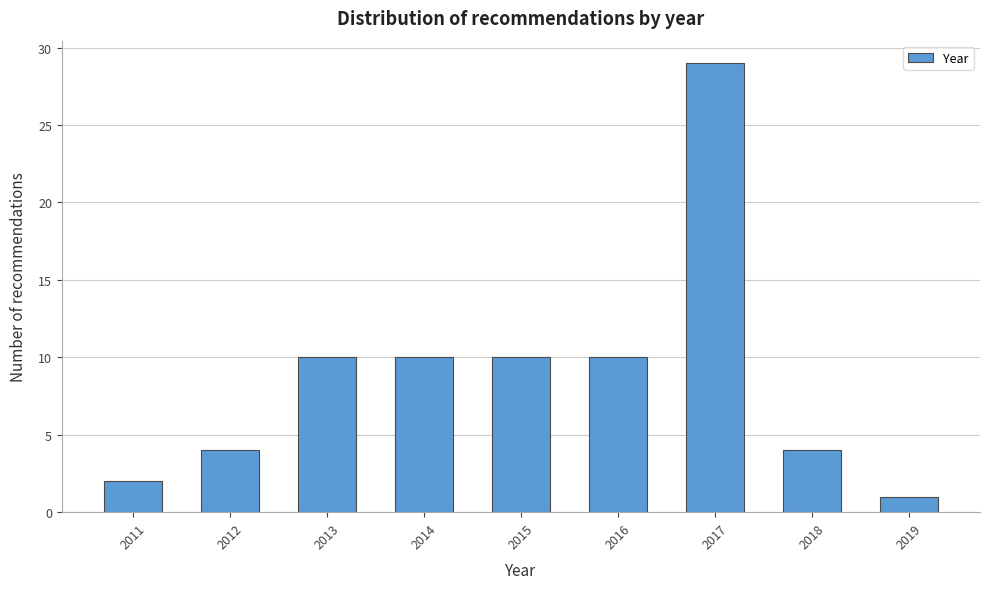

Reading right to left, list all the values displayed in this chart.

1	4	29	10	10	10	10	4	2